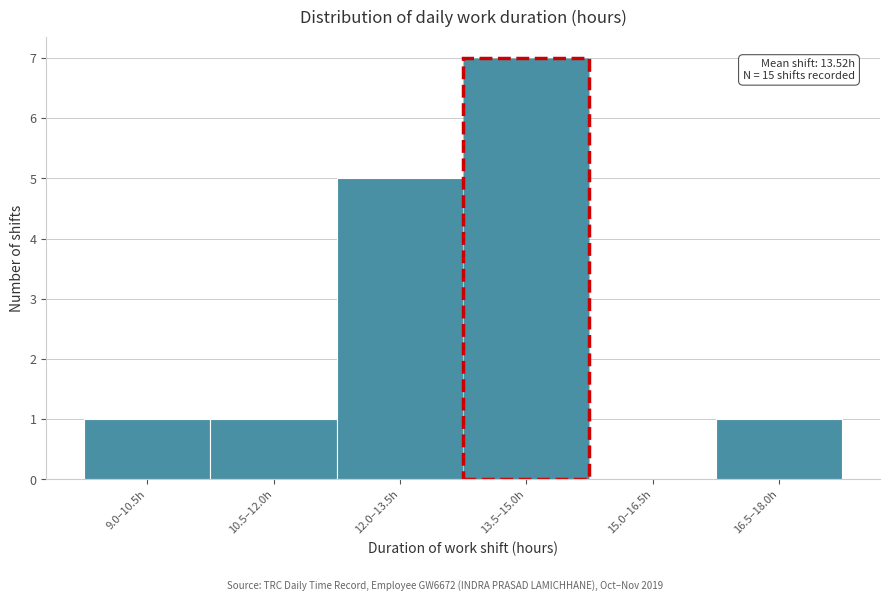

Reading left to right, what are all the values shown in this chart?

9.0–10.5h=1	10.5–12.0h=1	12.0–13.5h=5	13.5–15.0h=7	15.0–16.5h=0	16.5–18.0h=1